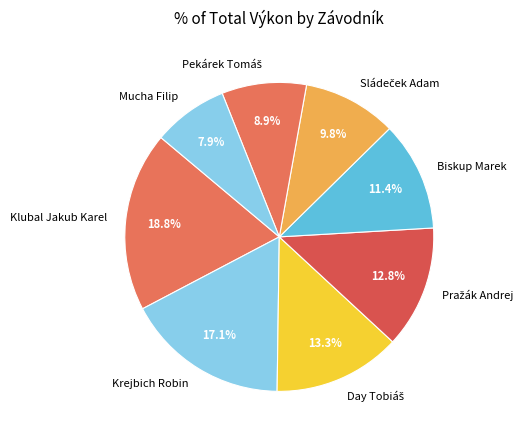

What percentage is NOT represented by Krejbich Robin?

82.9%